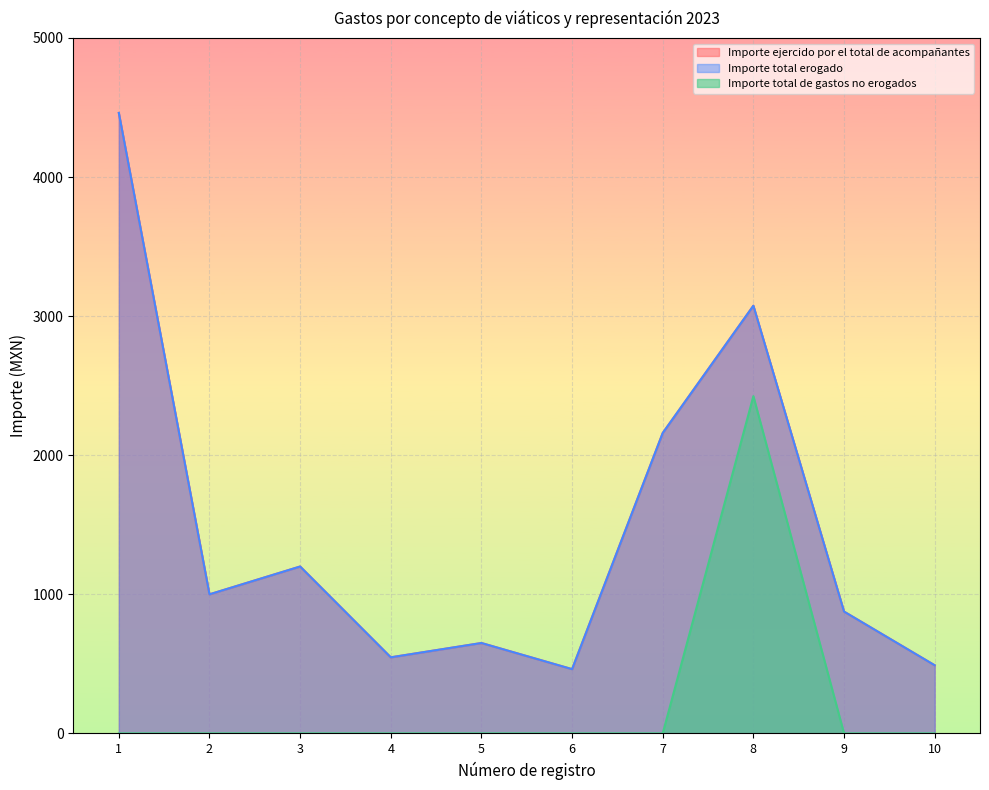

How many values in Importe total de gastos no erogados are above zero?

1